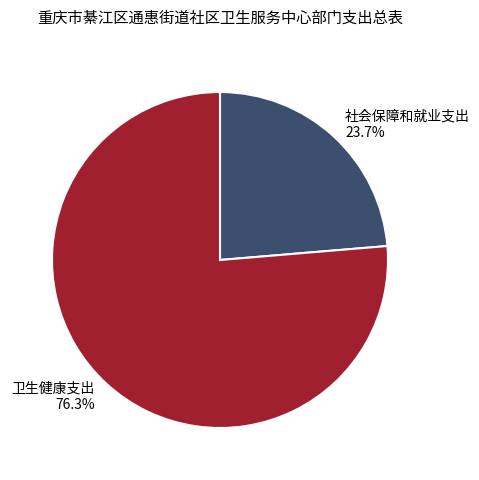

What is the ratio of the value at 卫生健康支出 to the value at 社会保障和就业支出?

3.2